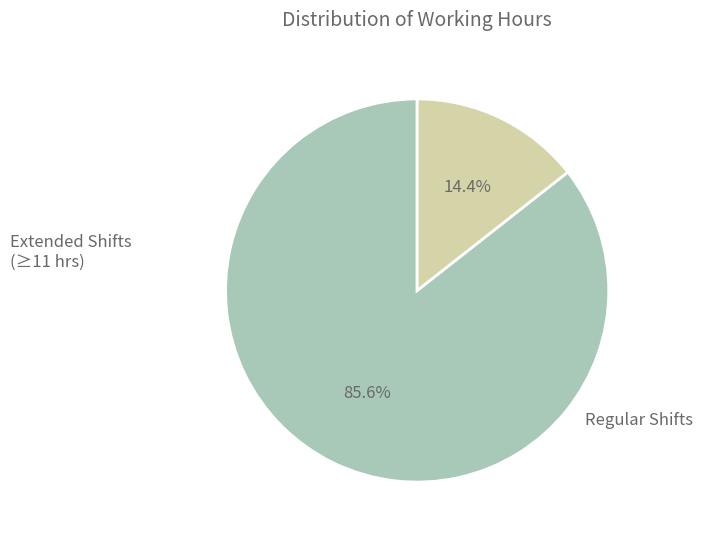

Does any single category account for the majority?

Yes